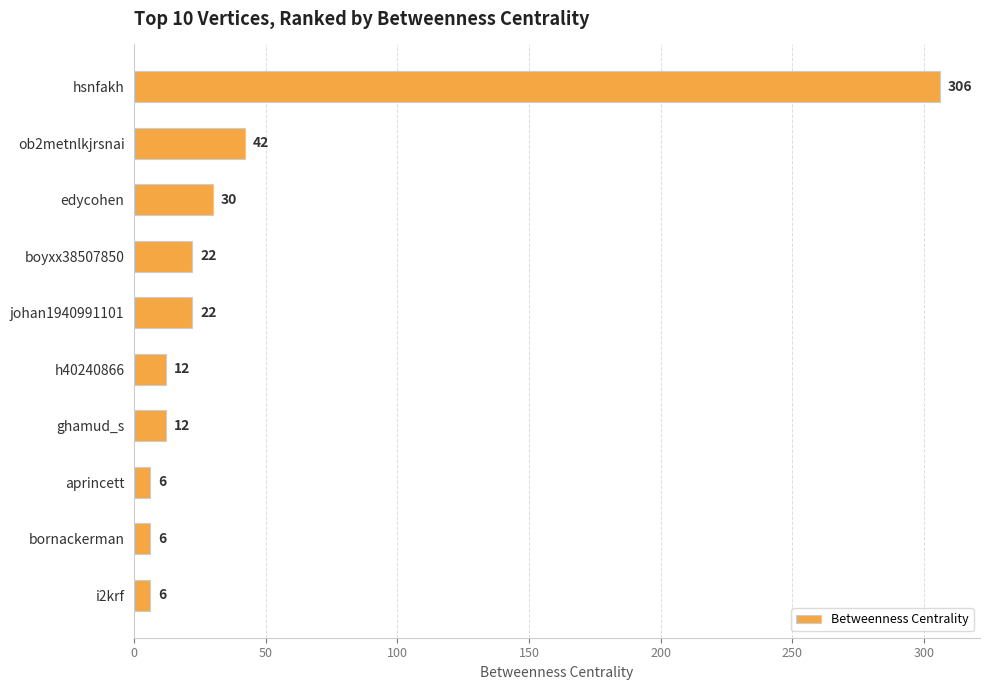

What is the ratio of the value at ghamud_s to the value at ob2metnlkjrsnai?

0.3